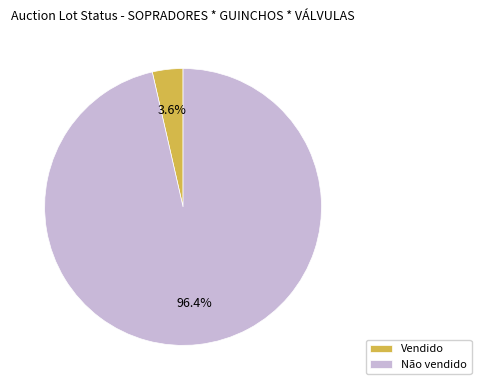

What percentage is NOT represented by Vendido?

96.4%